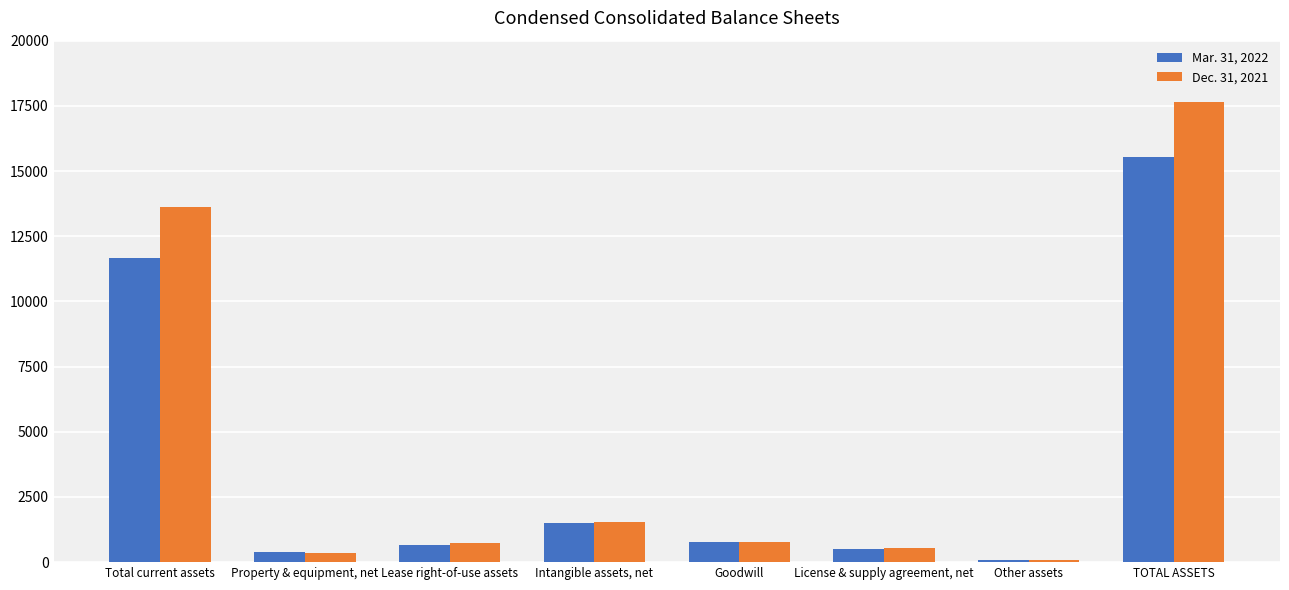

True or false: Mar. 31, 2022 has a value of 759 at Goodwill.

True